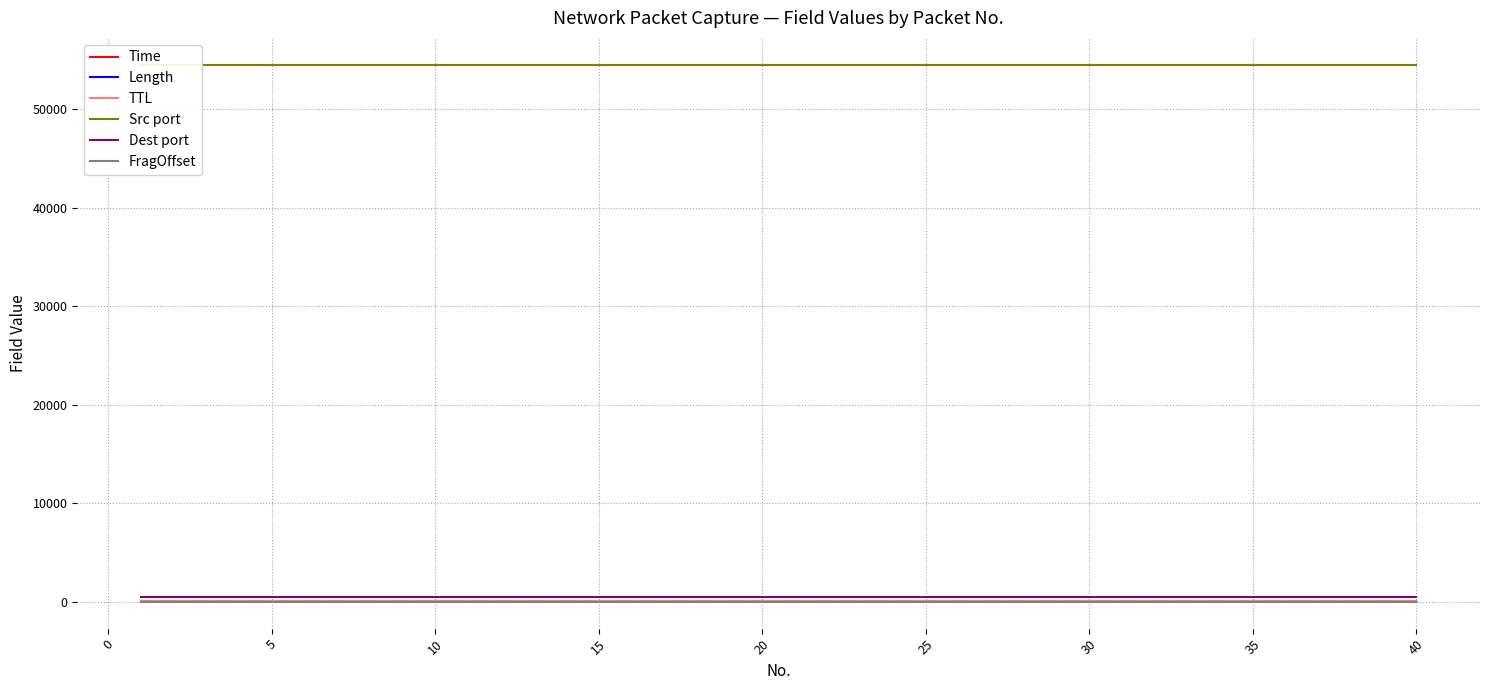

At which category is the sum across all series the highest?

40